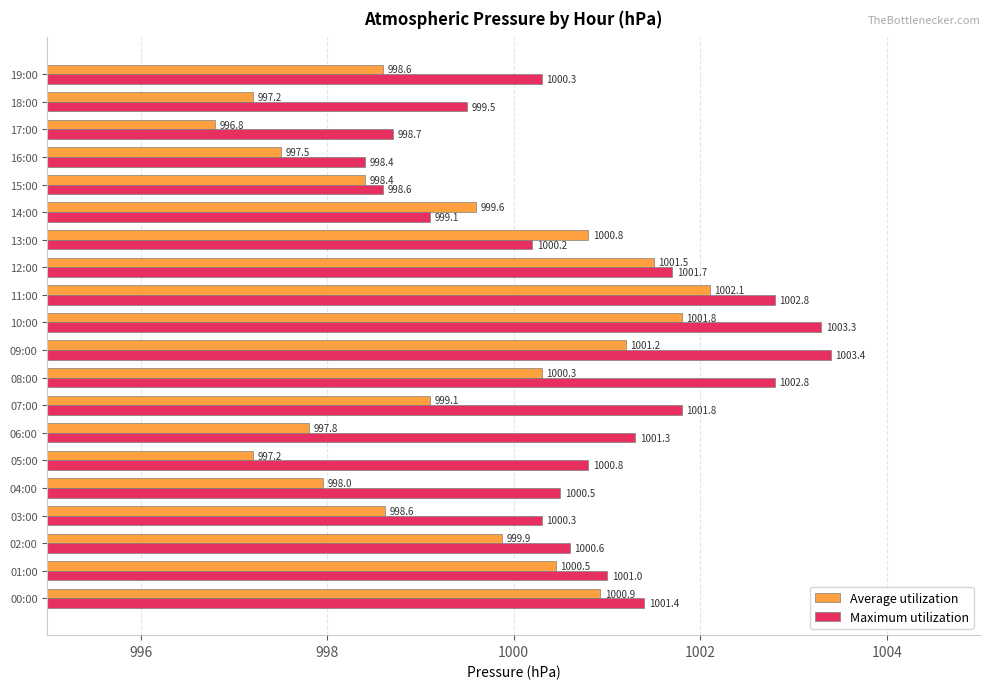

True or false: Maximum utilization has a value of 1001.3 at 06:00.

True